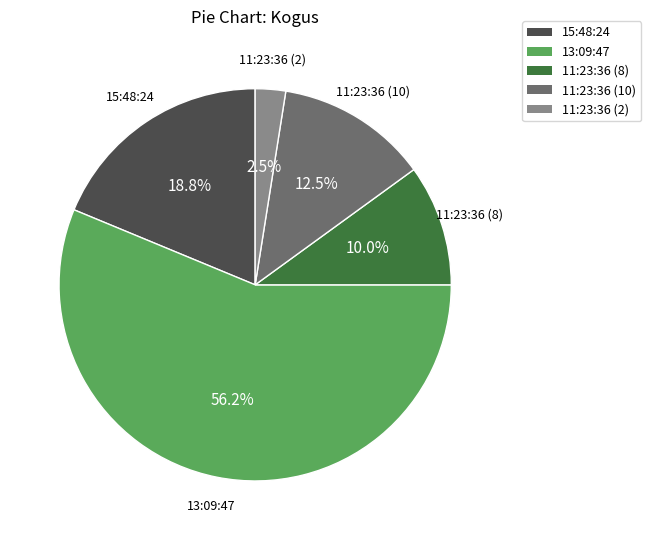

What percentage is the 15:48:24 slice, to the nearest percent?

19%